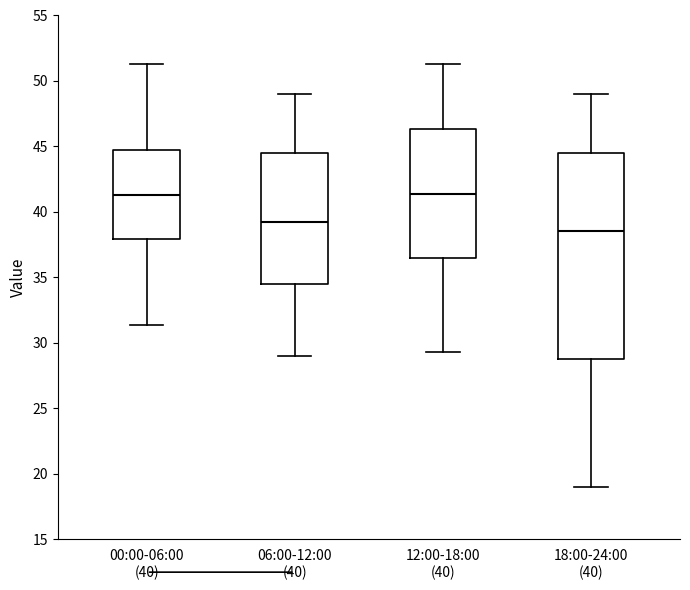

Comparing the boxes themselves (not the whiskers), which one is the tallest?

18:00-24:00 (40)